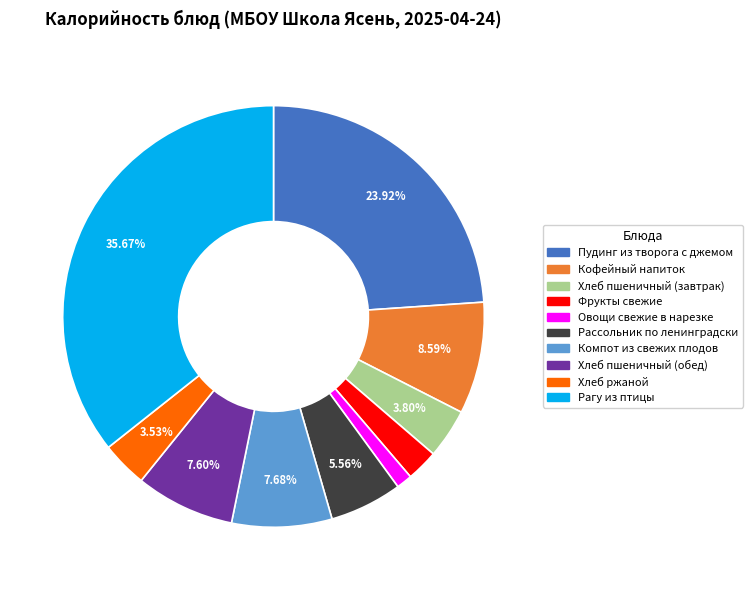

How many segments does this pie chart have?

10